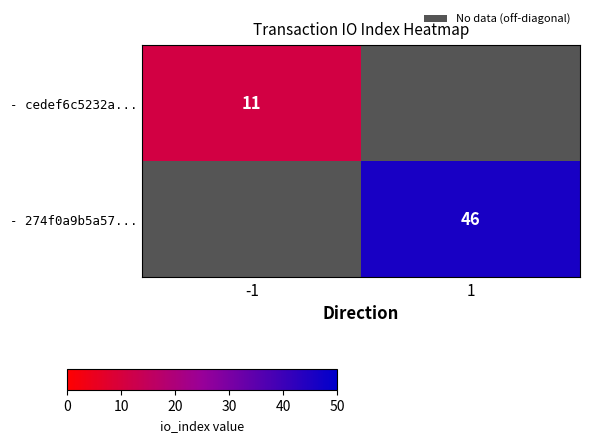

True or false: - 274f0a9b5a57... has a value of 46 at 1.

True